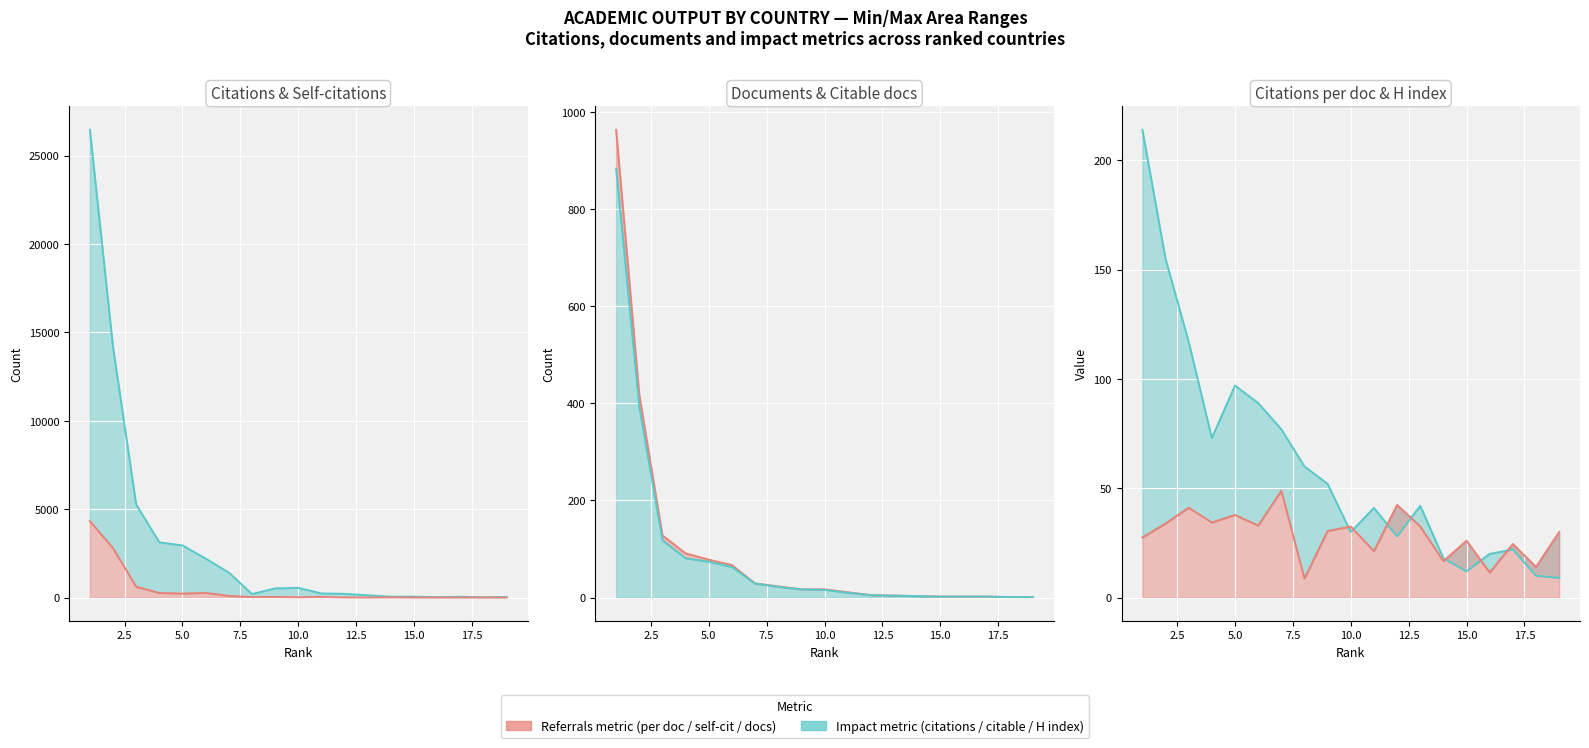

At which category is the sum across all series the highest?

1